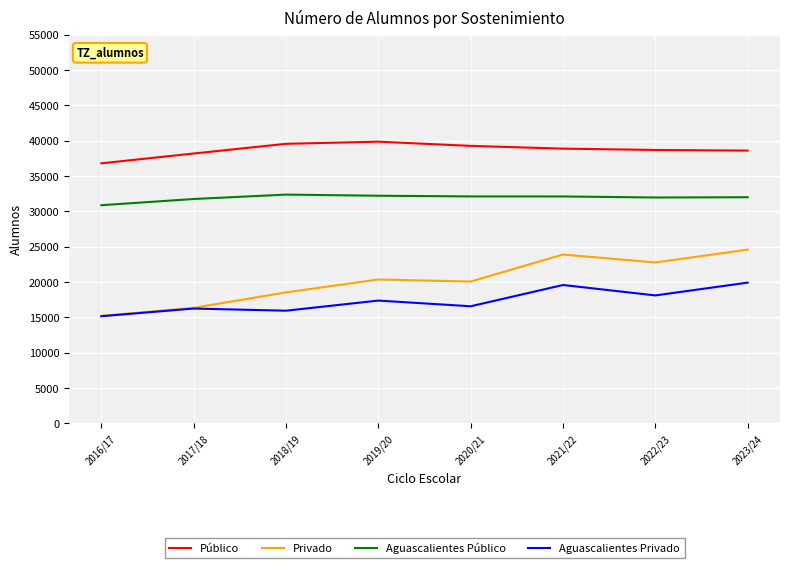

Which series has the largest total across all categories?

Público